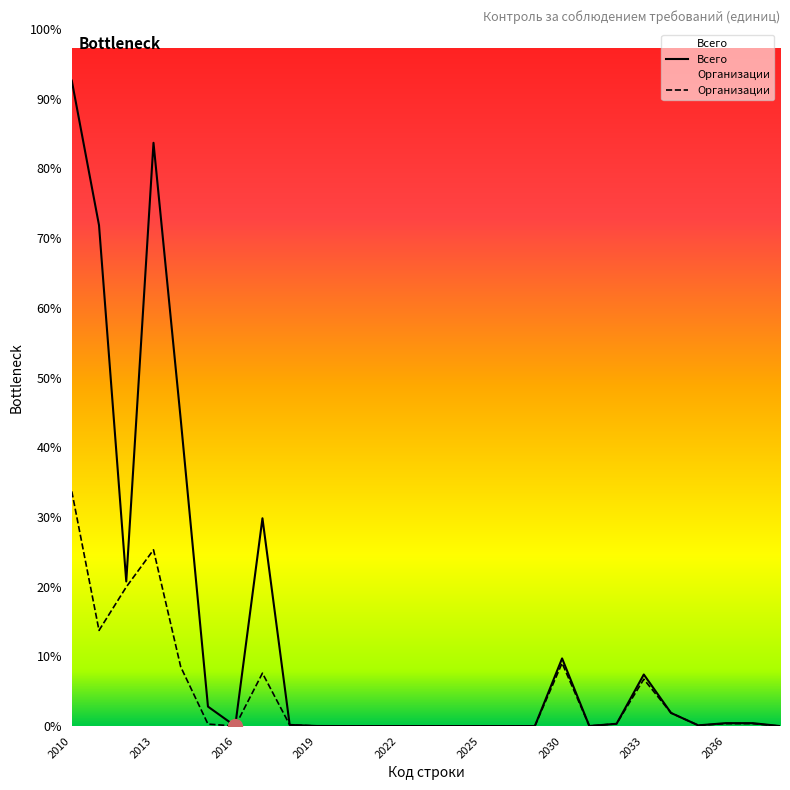

Is the value of Всего at 2022 greater than the value of Организации at 2022?

Yes